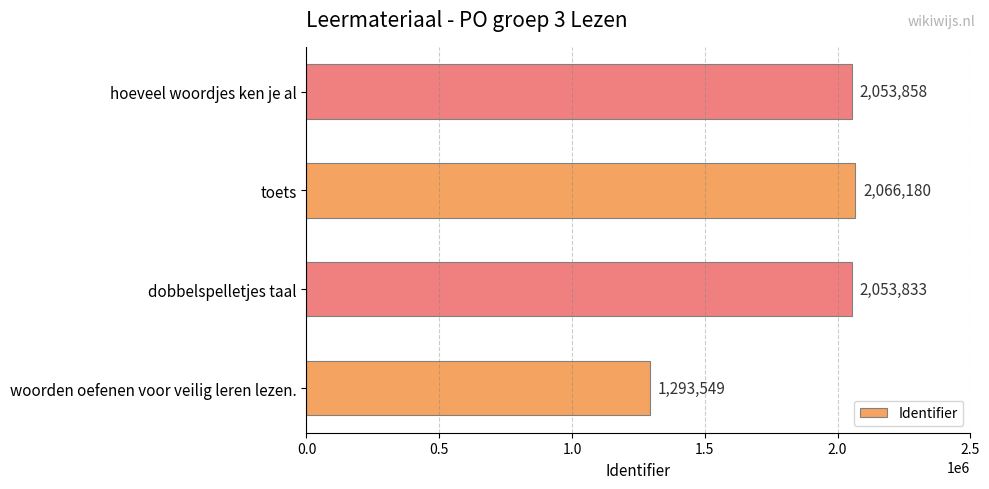

What is the difference between the values at toets and dobbelspelletjes taal?

12347